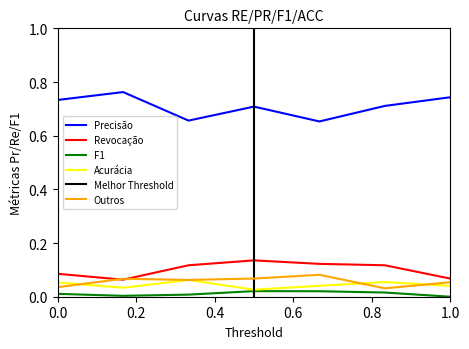

True or false: Precisão and Outros cross at least once.

False